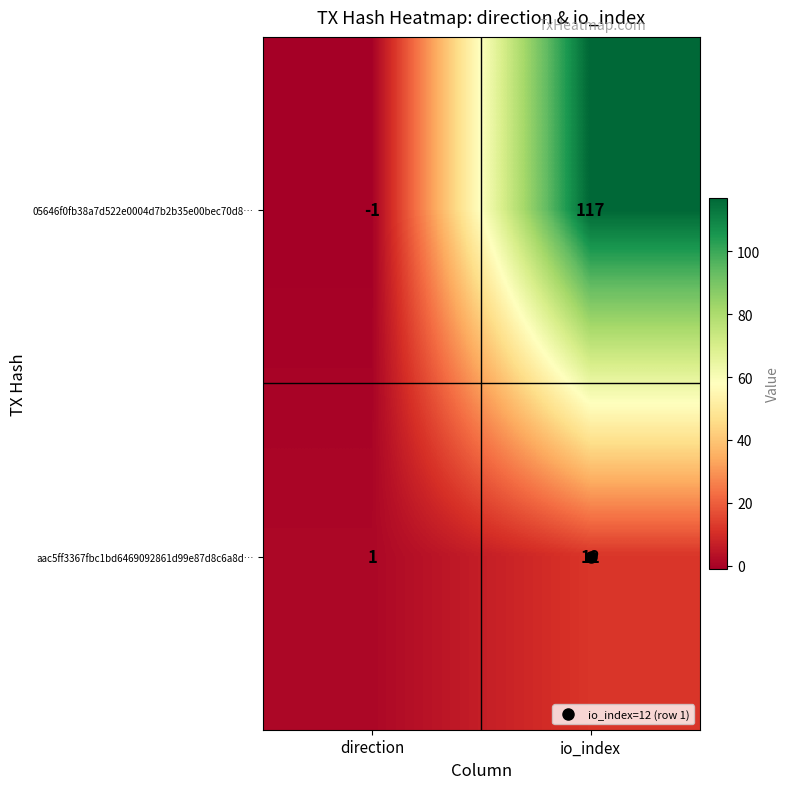

The value of 05646f0fb38a7d522e0004d7b2b35e00bec70d8… at direction is 0. True or false?

False